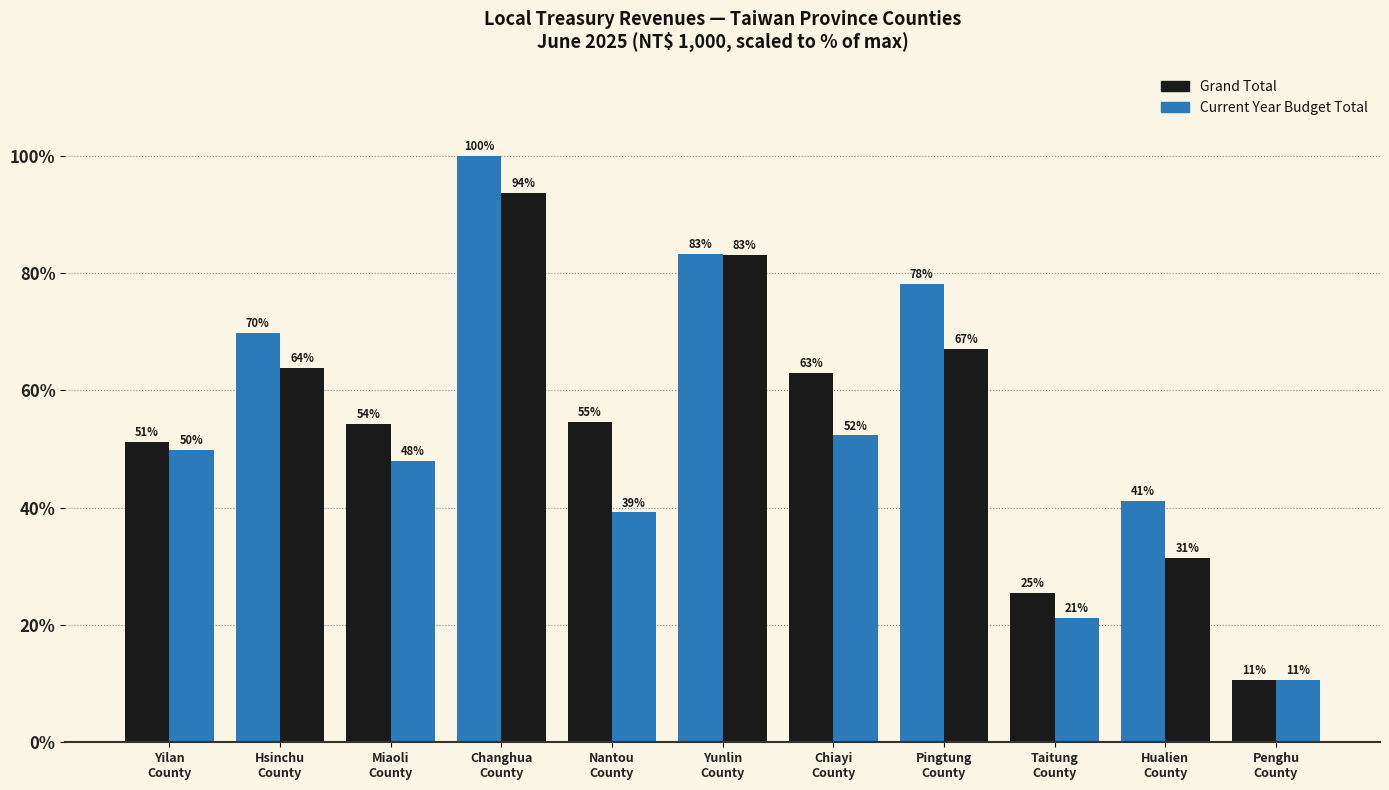

What is the value of the Current Year Budget Total bar at the 7th from the left?

52.3